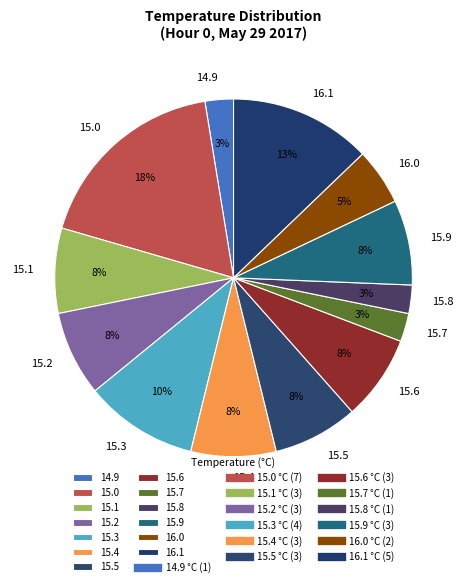

To the nearest percent, what portion does 15.2 represent?

8%